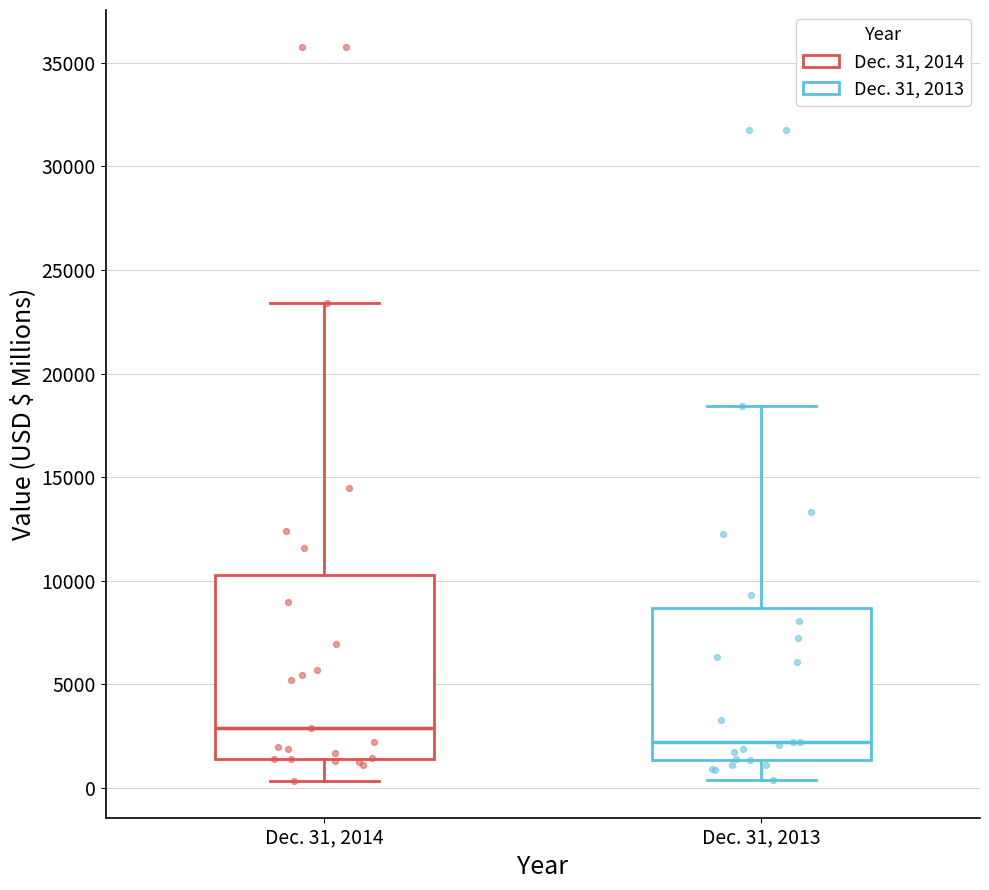

Where does the lower whisker of the box for Dec. 31, 2013 end on the y-axis? The values are not printed on the chart, so give them approximately, as read against the axis.

500